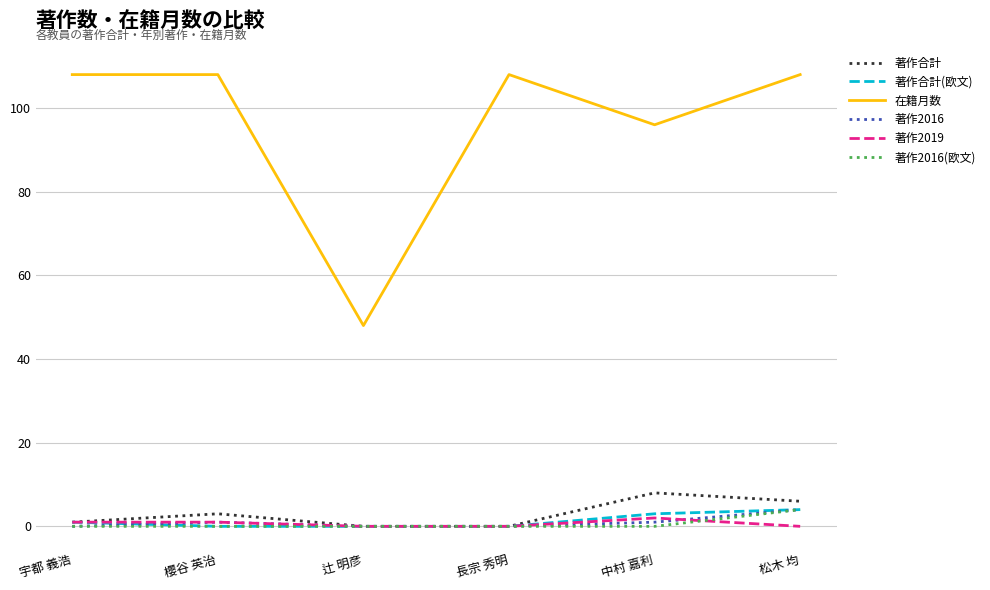

True or false: 著作2016 and 著作2019 intersect in this chart.

True